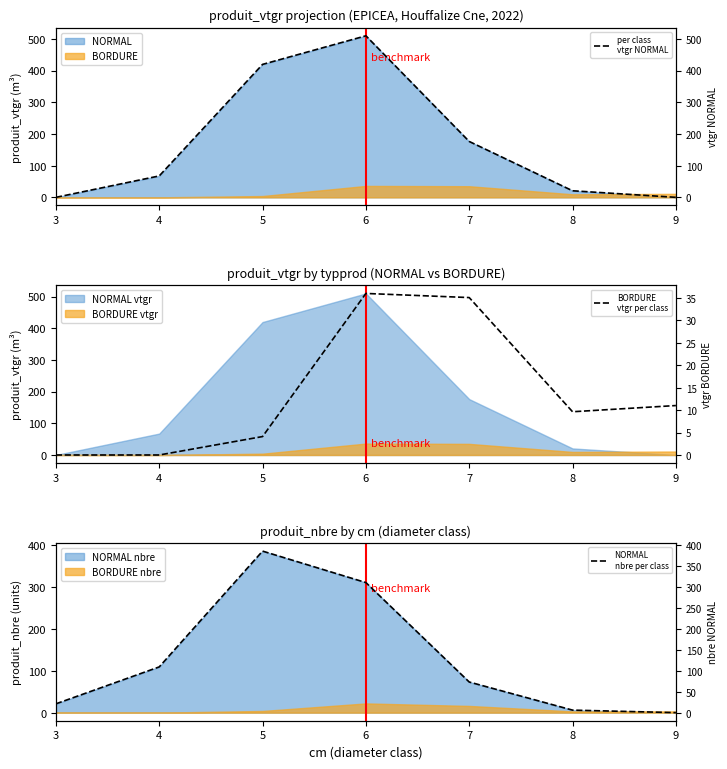

Is it true that BORDURE
vtgr per class equals 35.1 at 7?

True